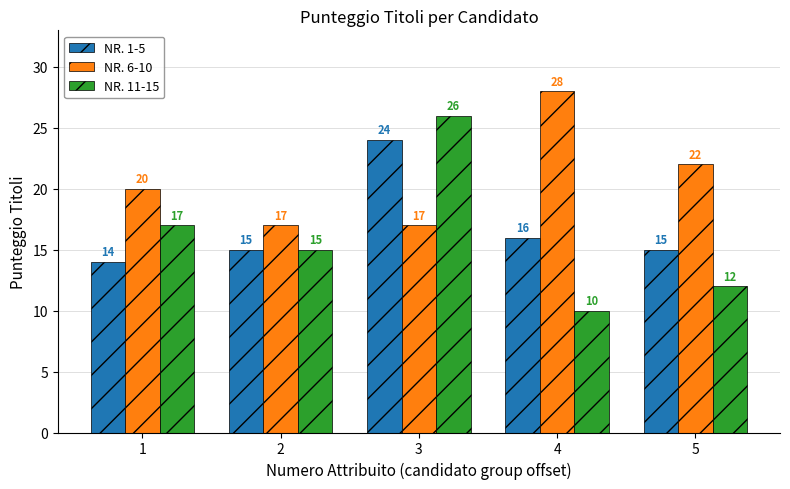

Rank the series by their maximum value, from lowest to highest.

NR. 1-5, NR. 11-15, NR. 6-10